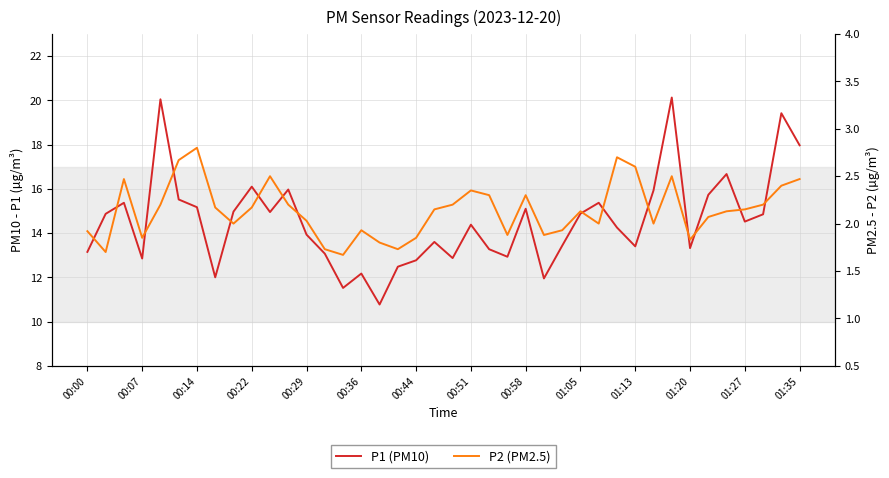

What is the difference between the maximum and second lowest values in the P1 (PM10) series?

8.6